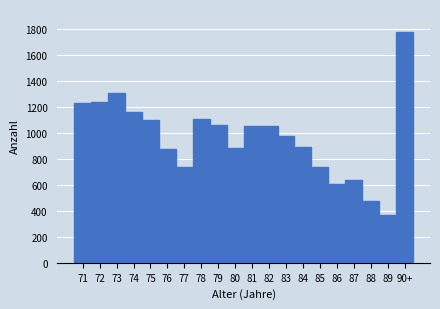

The chart shows a value of 1580 at 75. True or false?

False